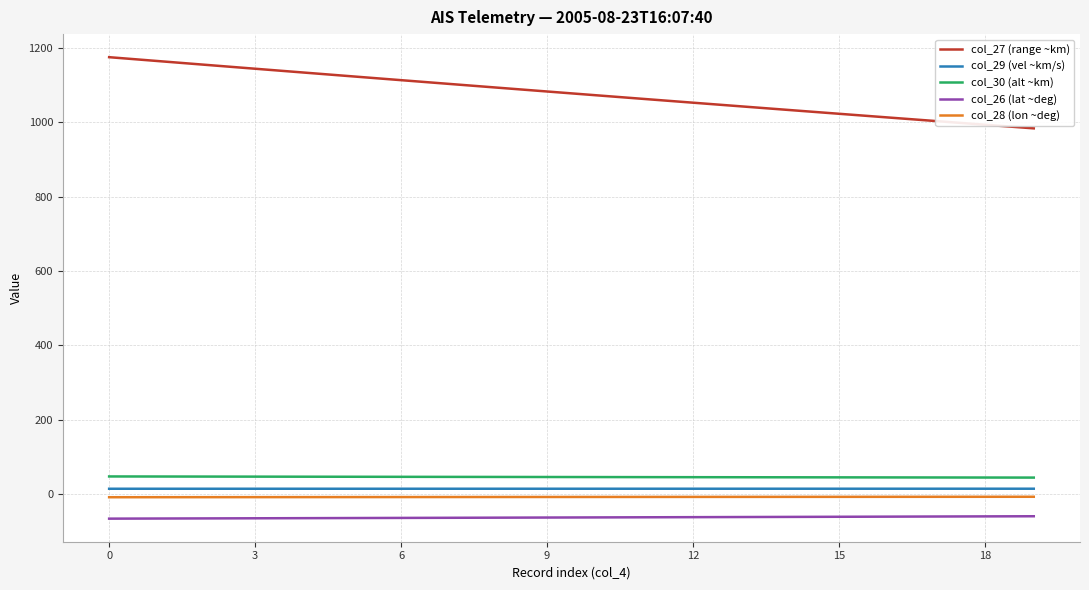

Which series has the widest spread of values?

col_27 (range ~km)